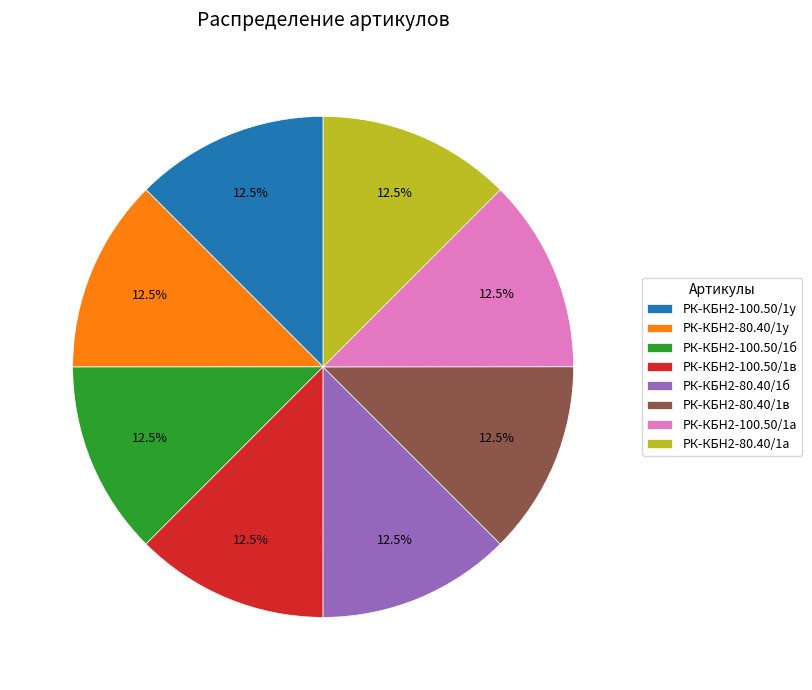

What portion of the pie excludes РК-КБН2-80.40/1у?

87.5%